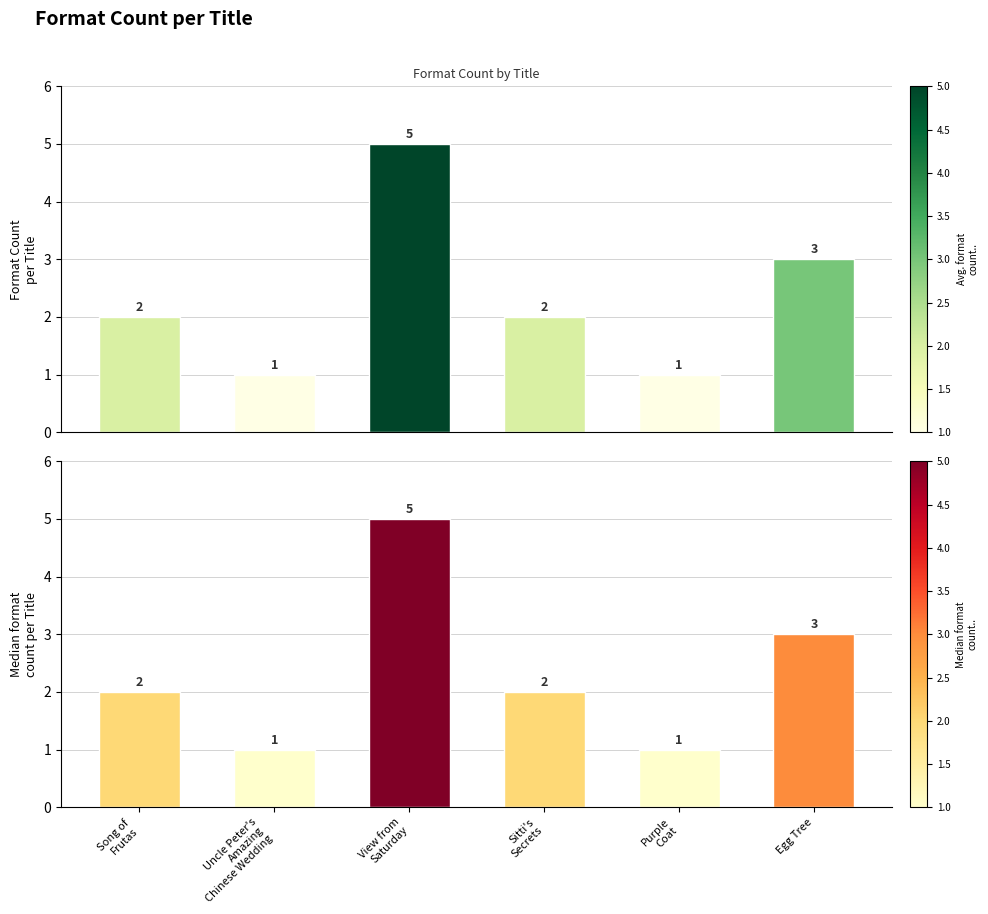

How many Format Count (Median style) values are between 1 and 3?

5